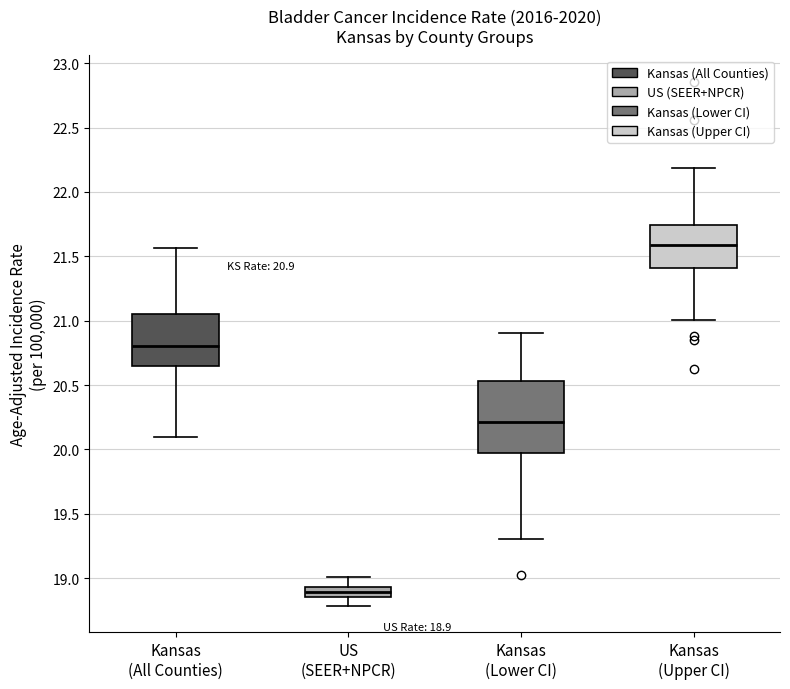

Which box has the lowest median line?

US (SEER+NPCR)